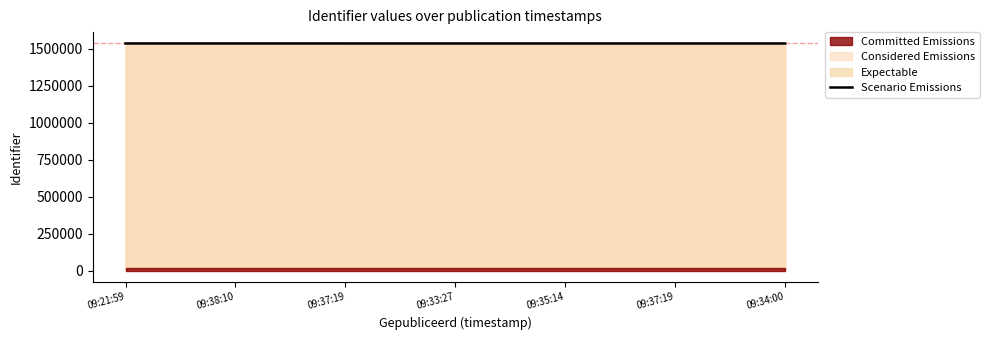

Which label corresponds to the smallest value in the chart?

09:34:00